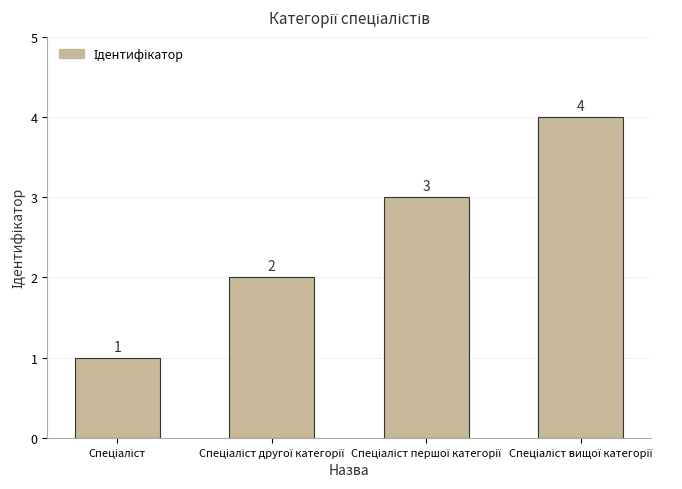

What is the maximum value shown in the chart?

4